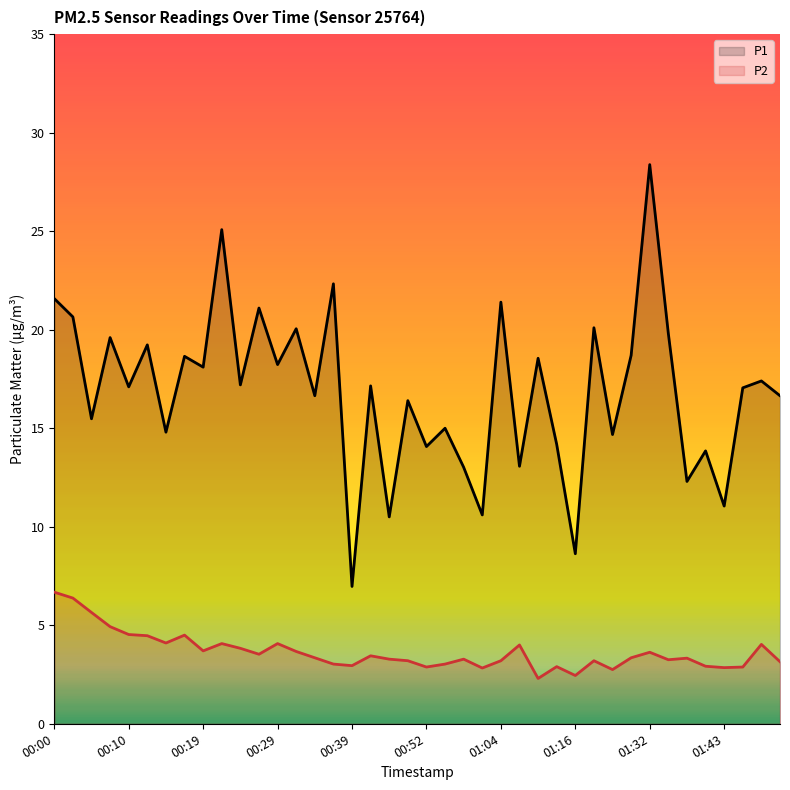

What is the difference between the maximum and minimum values in the P1 series?

21.4